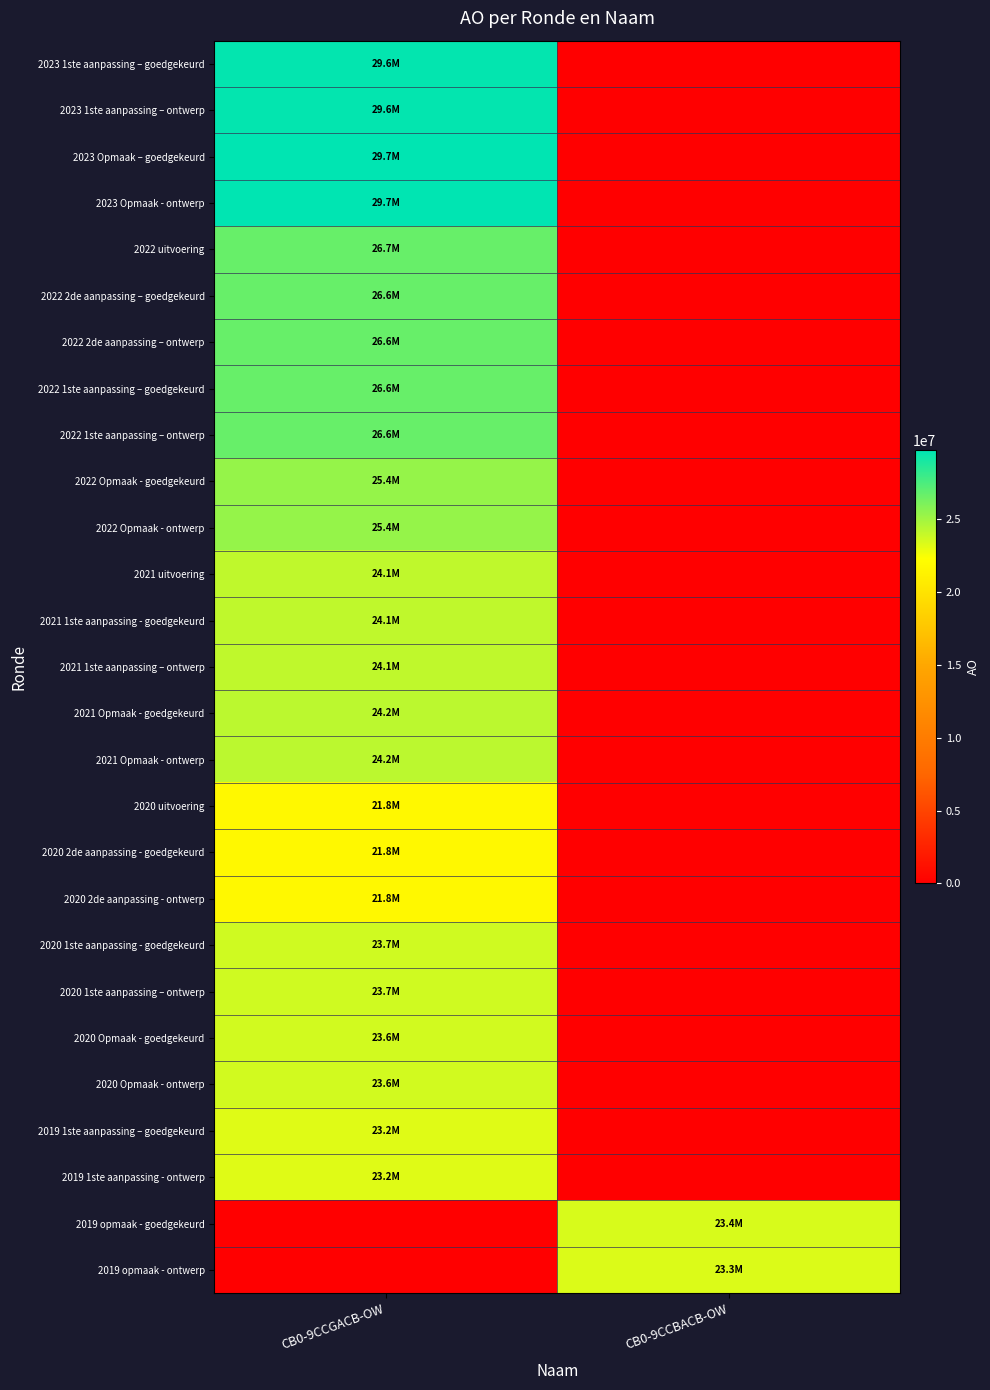

What is the difference between the highest and lowest values at CB0-9CCBACB-OW?

23414716